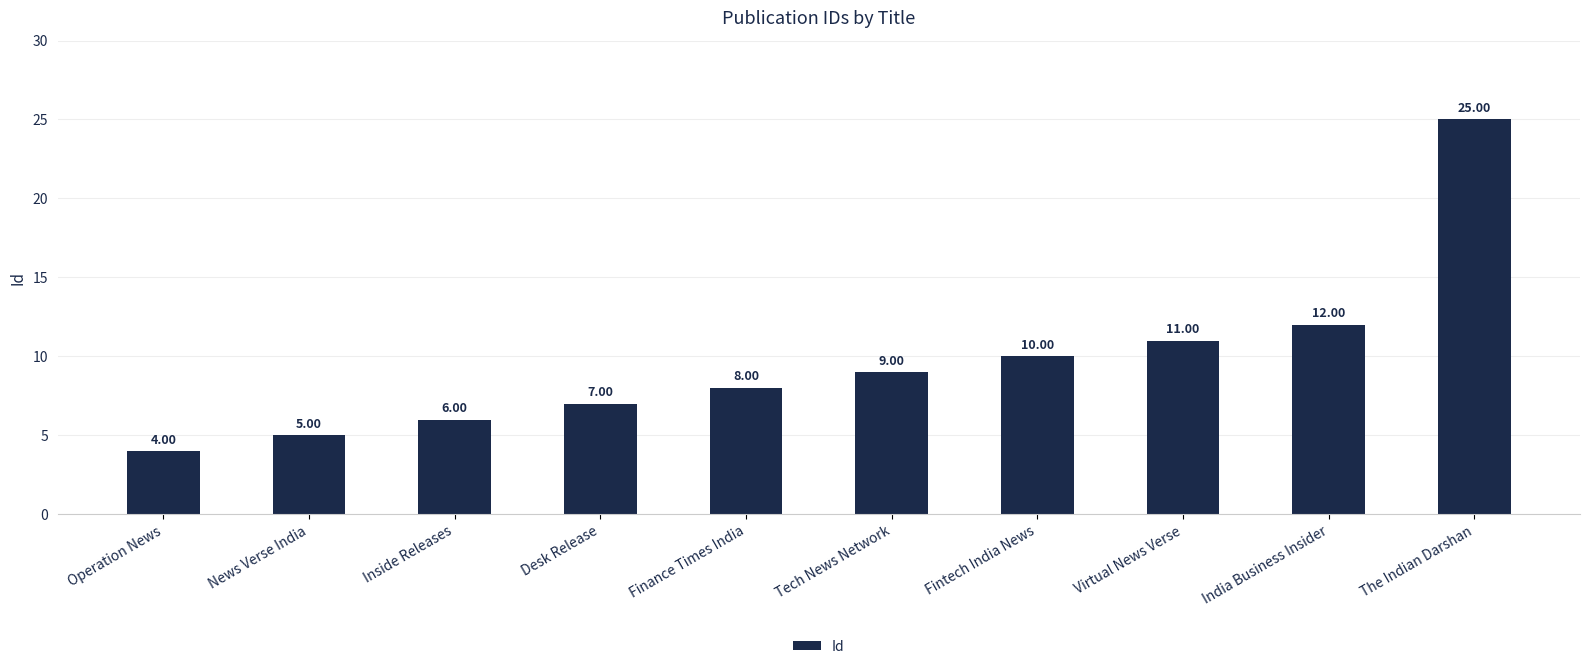

What is the change in value from Desk Release to Virtual News Verse?

+4